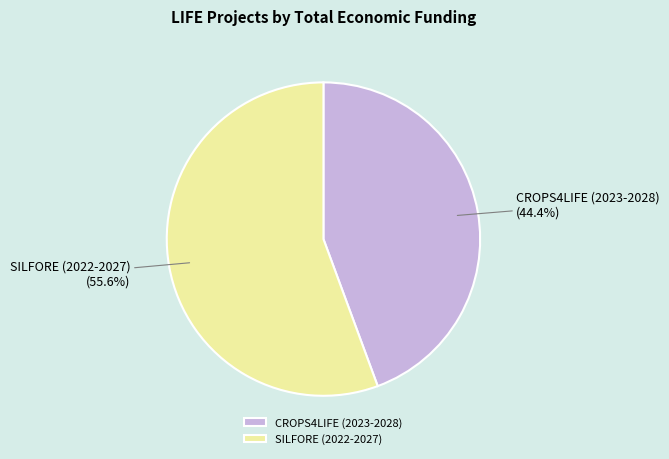

To the nearest percent, what portion does SILFORE (2022-2027) represent?

56%